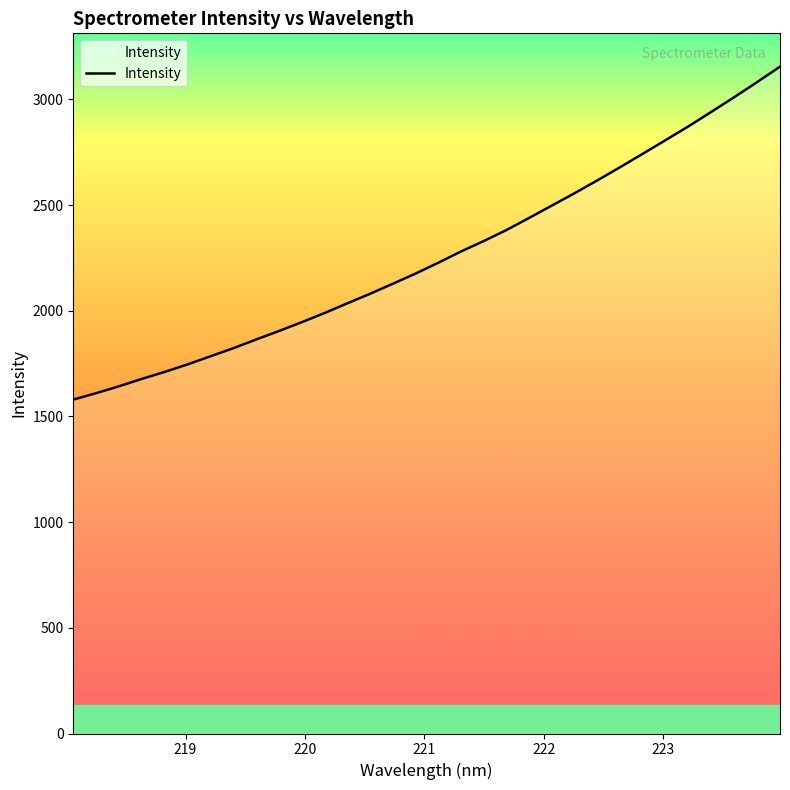

What is the difference between the maximum and minimum values?

1575.0